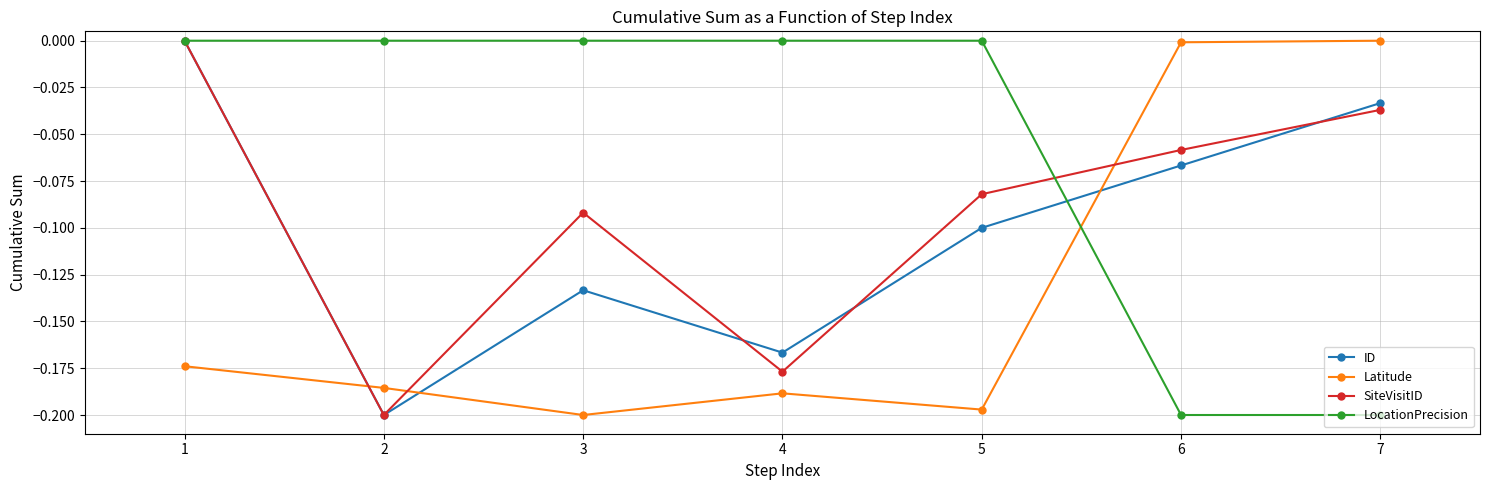

How many lines are shown in the chart?

4